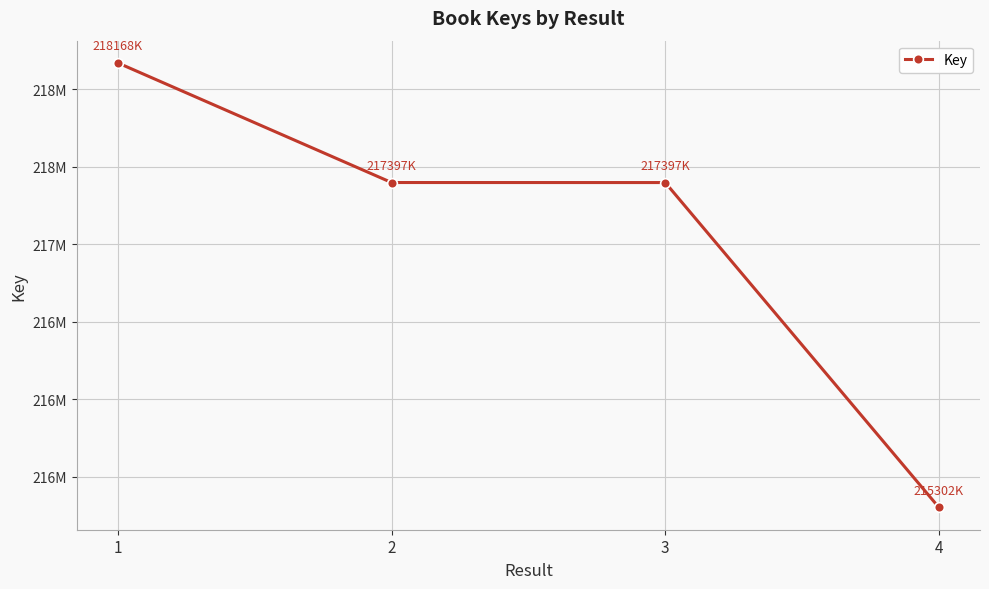

List the labels in order of value, largest first.

1, 2, 3, 4